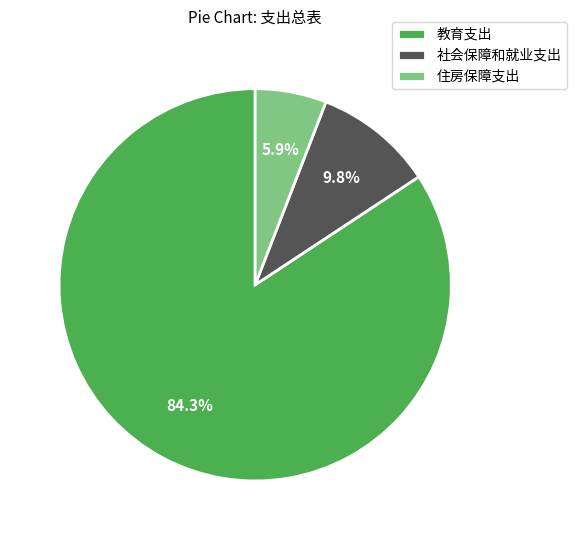

How many segments does this pie chart have?

3